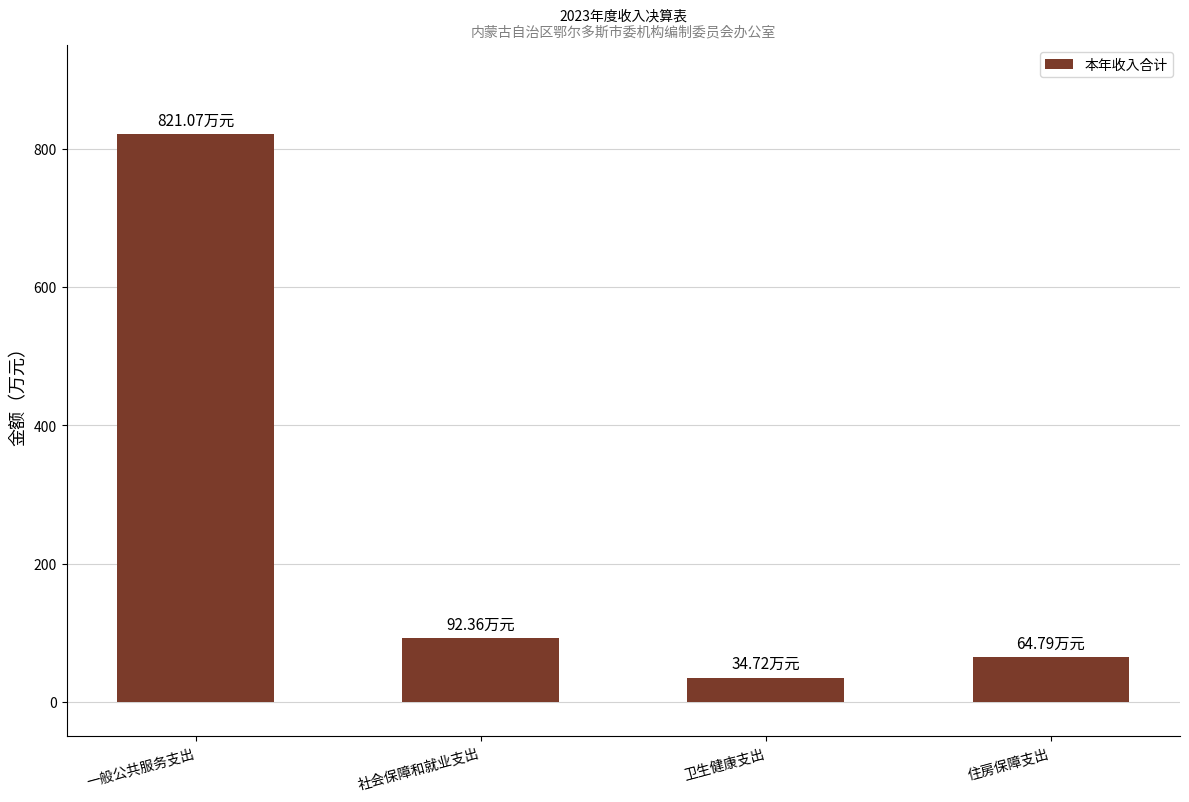

At which category does the chart reach its peak across all series?

一般公共服务支出